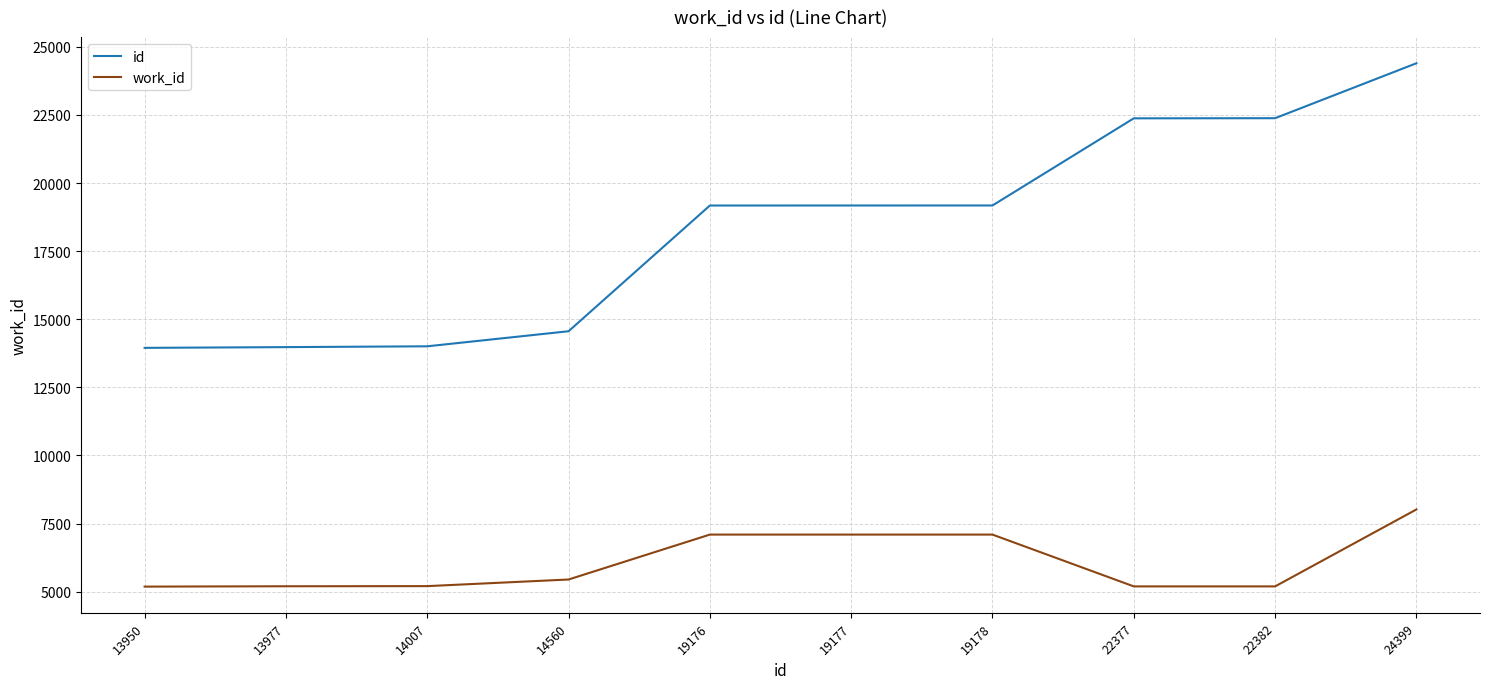

What is the difference between the maximum and minimum values in the work_id series?

2833